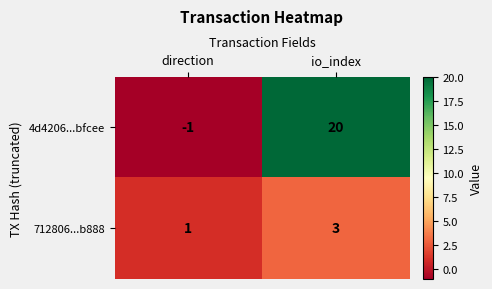

Where is 4d4206...bfcee nearest to the value 9?

direction